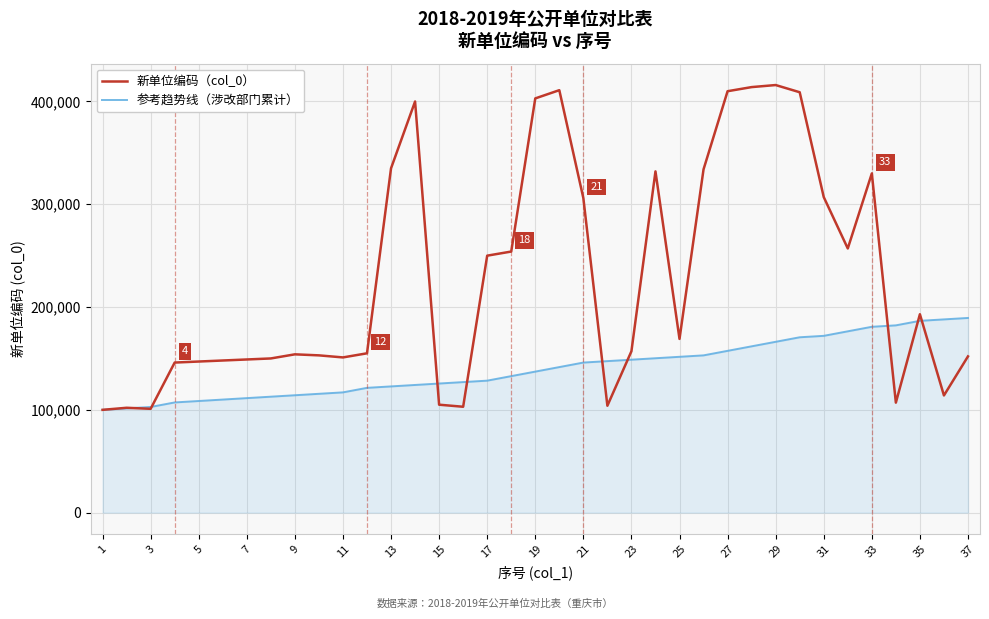

Rank the series by their maximum value, from lowest to highest.

参考趋势线（涉改部门累计）, 新单位编码（col_0）